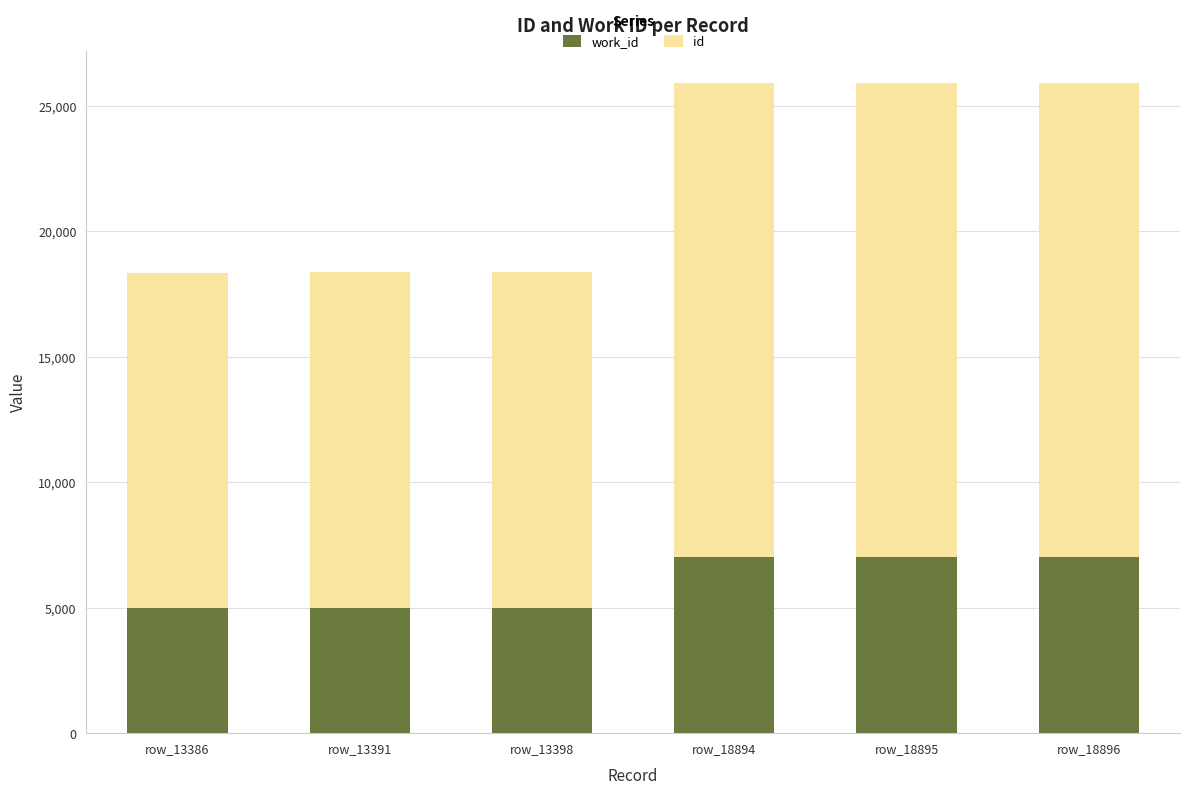

Does the chart contain stacked bars?

Yes